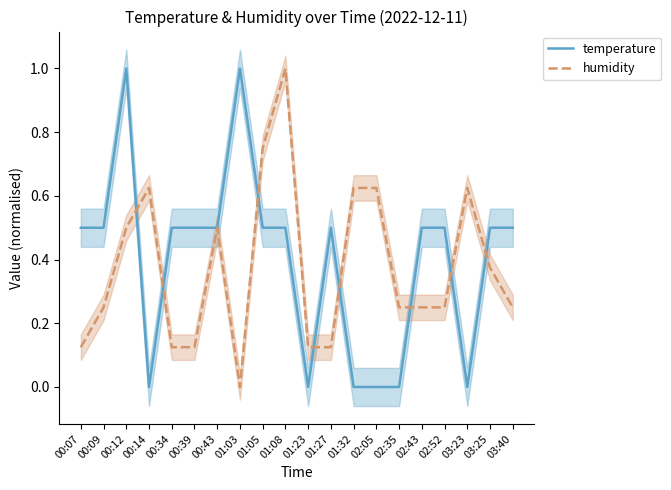

Between 00:34 and 02:05, which series saw the biggest shift?

temperature